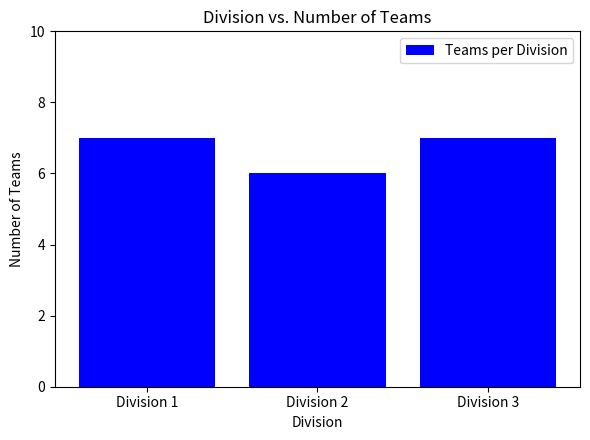

How many values are below 7?

1